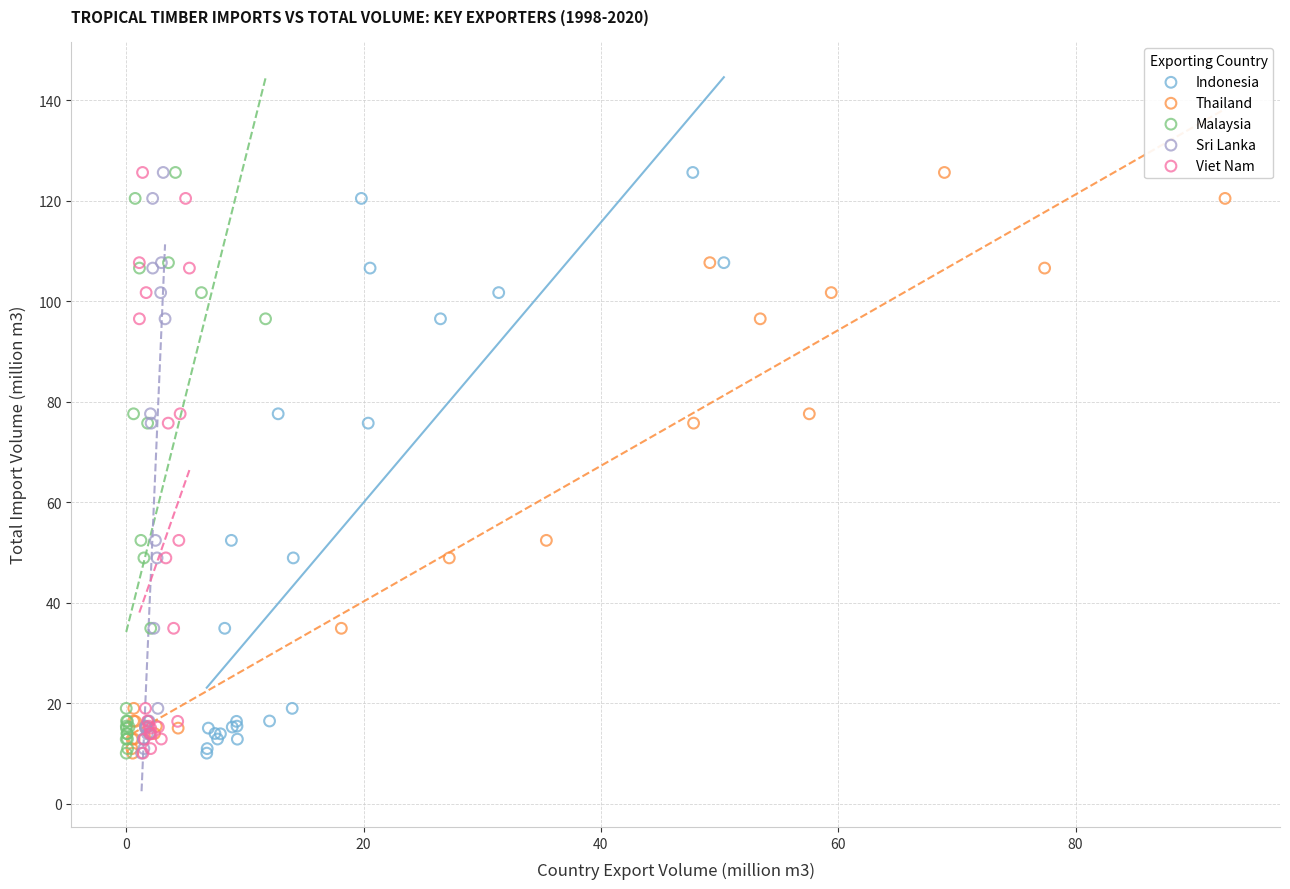

What are all the series names shown in the legend?

Indonesia, Thailand, Malaysia, Sri Lanka, Viet Nam